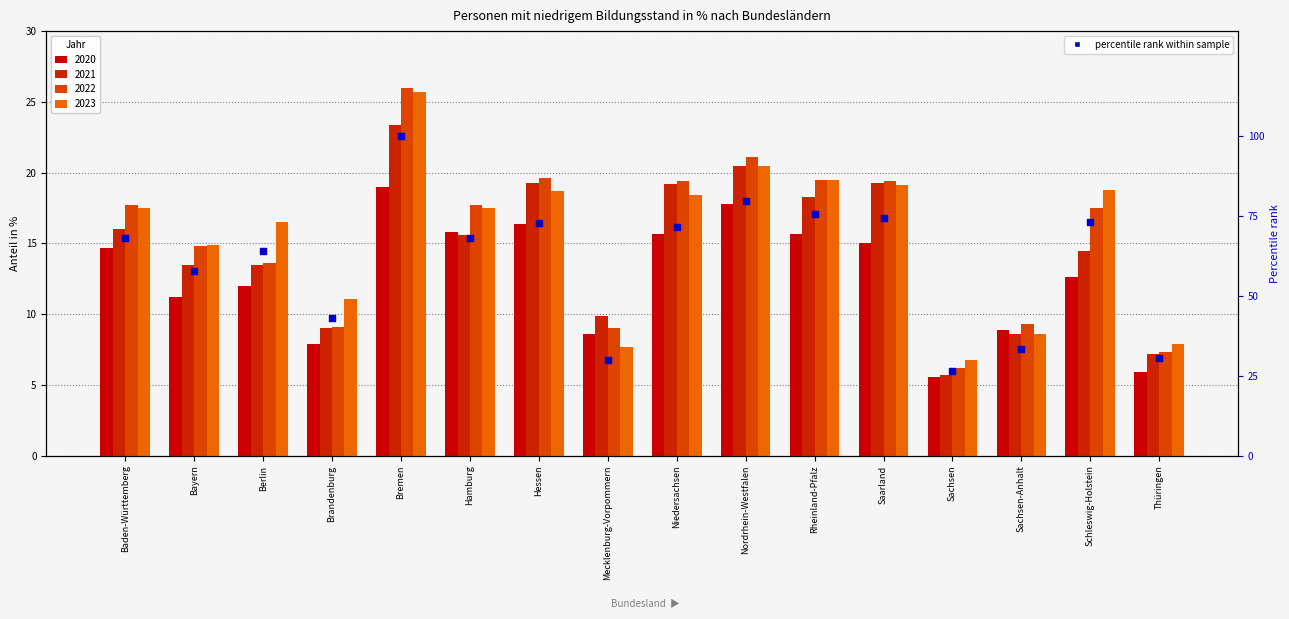

Approximately how many times larger is the value at Berlin compared to Hessen?

0.9